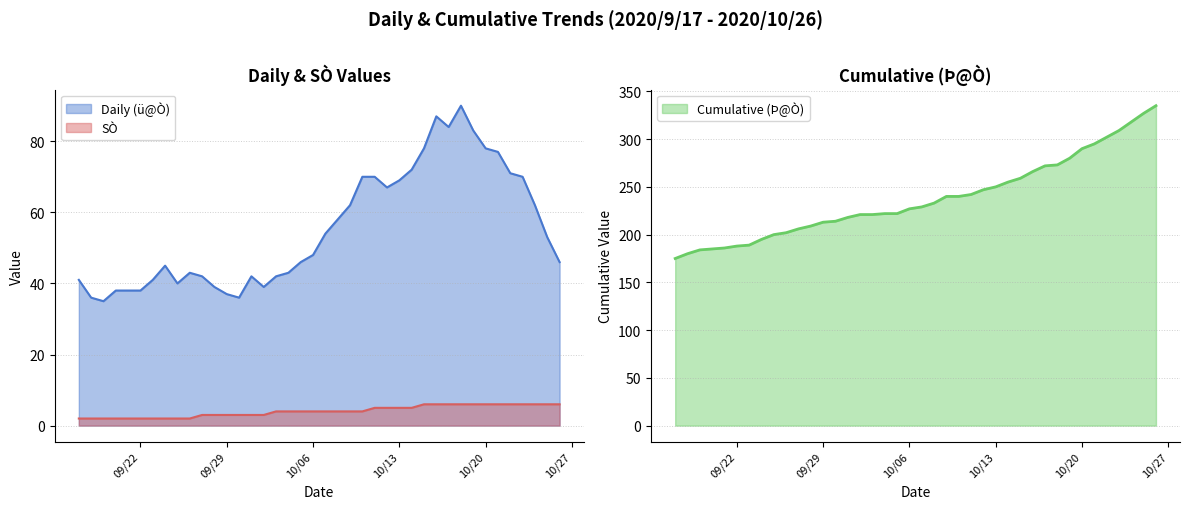

Rank the series by their average value, from highest to lowest.

Cumulative (Þ@Ò), Daily (ü@Ò), SÒ